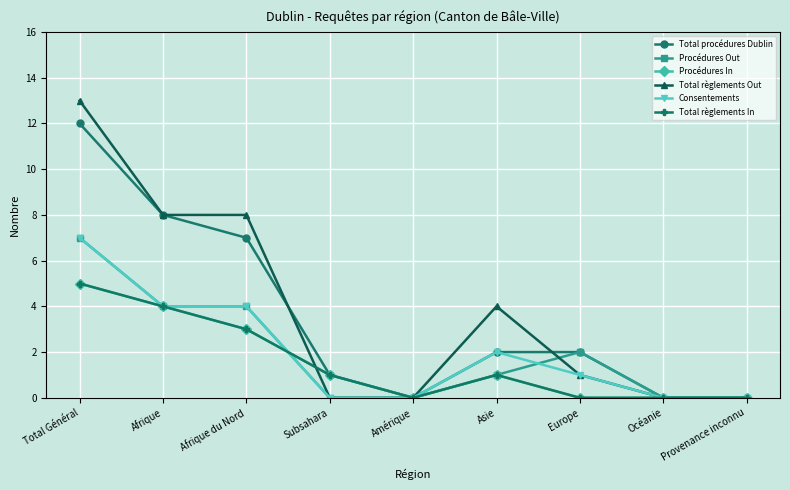

How many lines are shown in the chart?

6